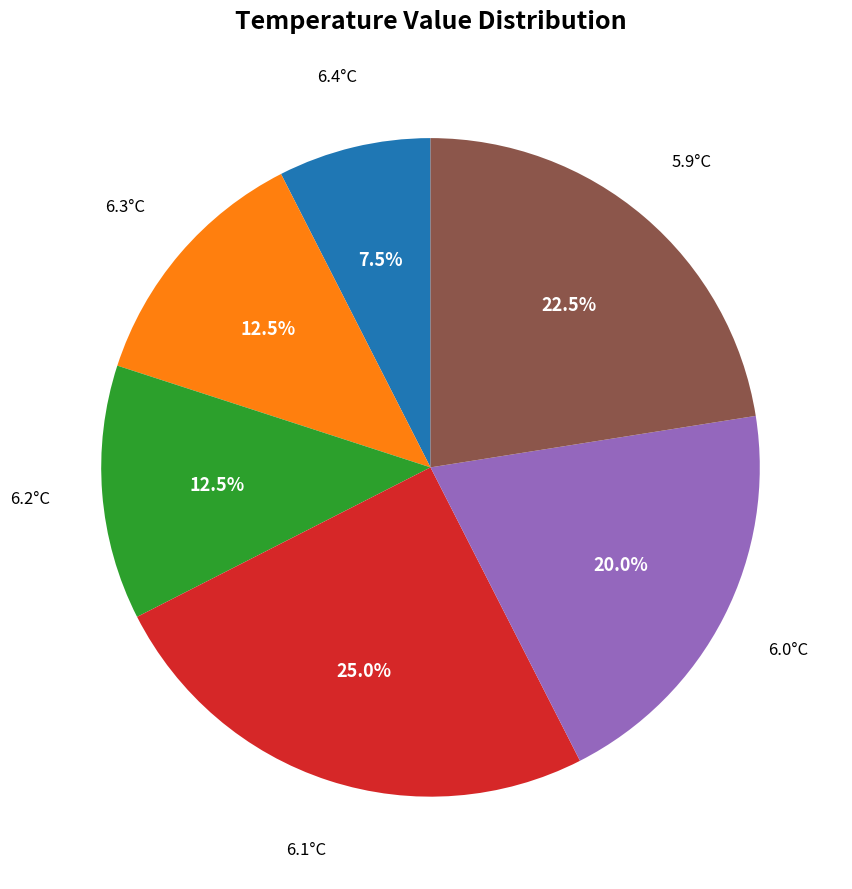

Is there any slice that represents more than half of the pie?

No